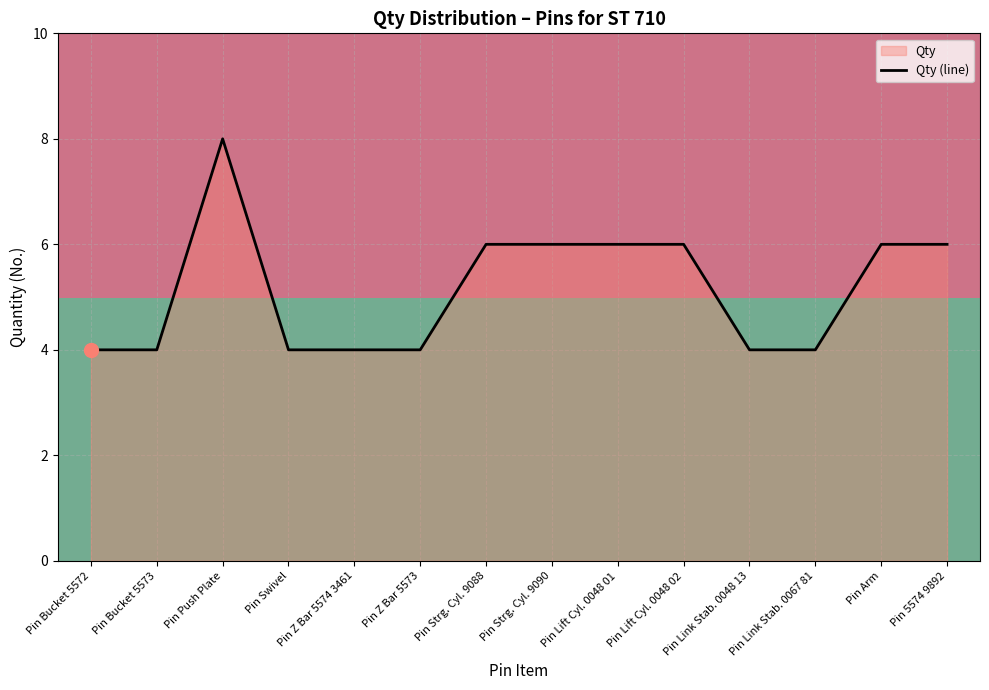

How many lines are shown in the chart?

1